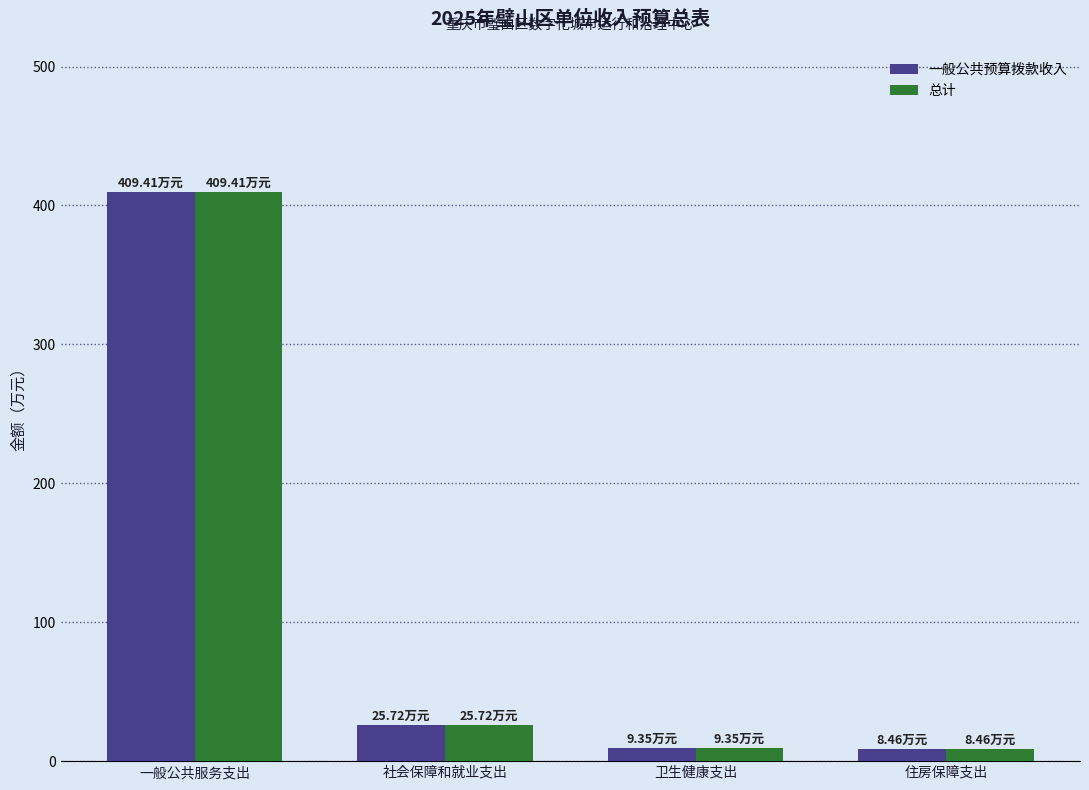

Is the value of 一般公共预算拨款收入 at 卫生健康支出 greater than the value of 总计 at 社会保障和就业支出?

No